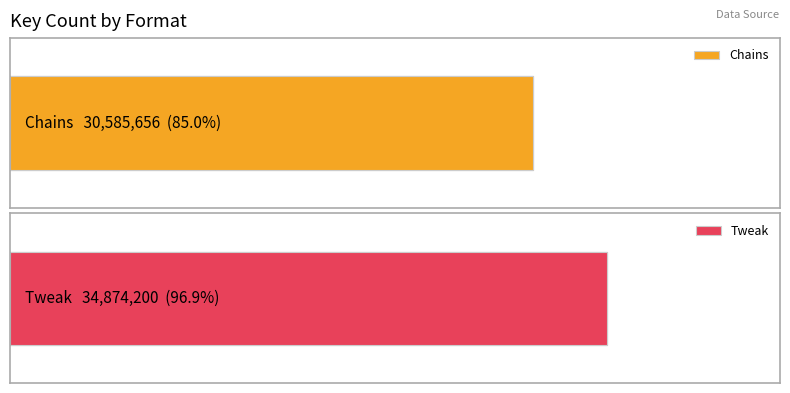

What is the greatest value displayed?

34874200